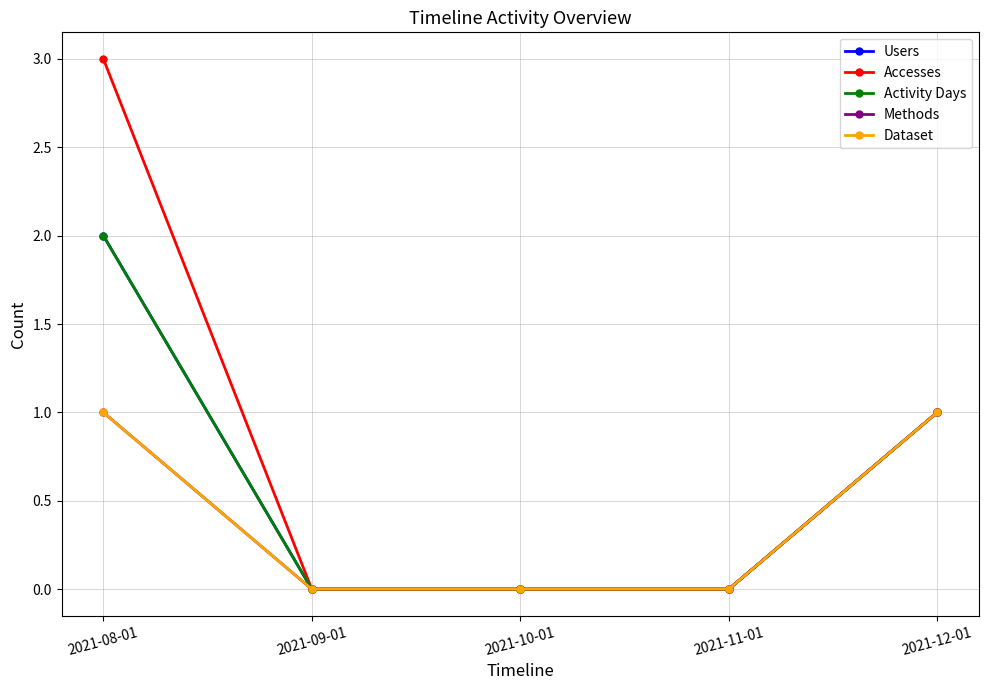

Reading right to left, extract all data points from this chart.

Users: 1	0	0	0	2
Accesses: 1	0	0	0	3
Activity Days: 1	0	0	0	2
Methods: 1	0	0	0	1
Dataset: 1	0	0	0	1